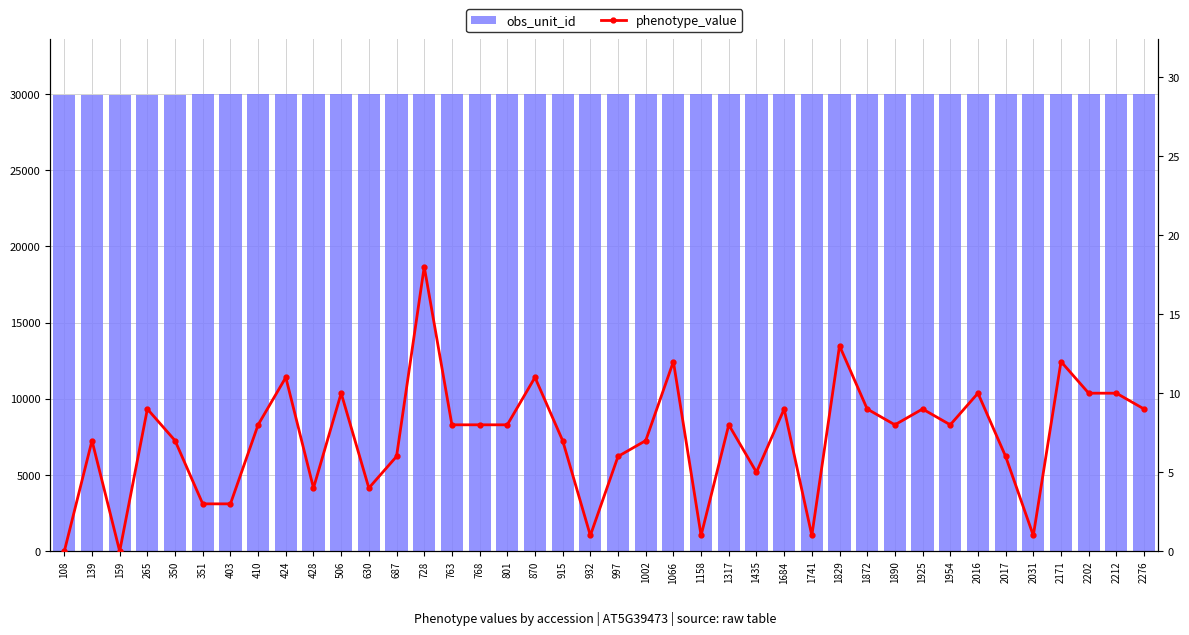

What is the difference between the phenotype_value values at 1925 and 1435?

4